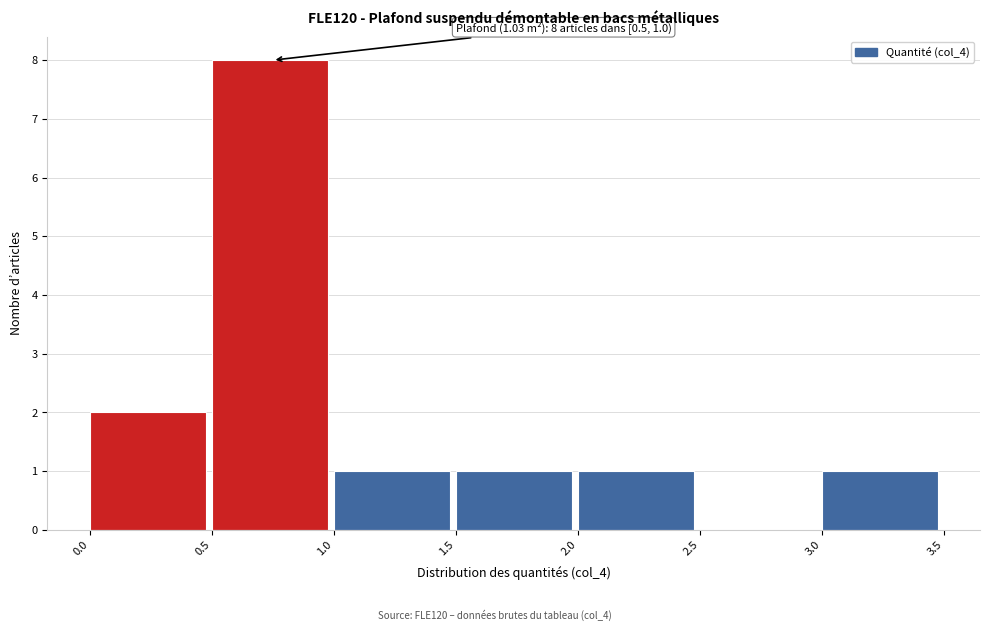

Which range on the x-axis has the tallest bar?

0.5 to 1.0